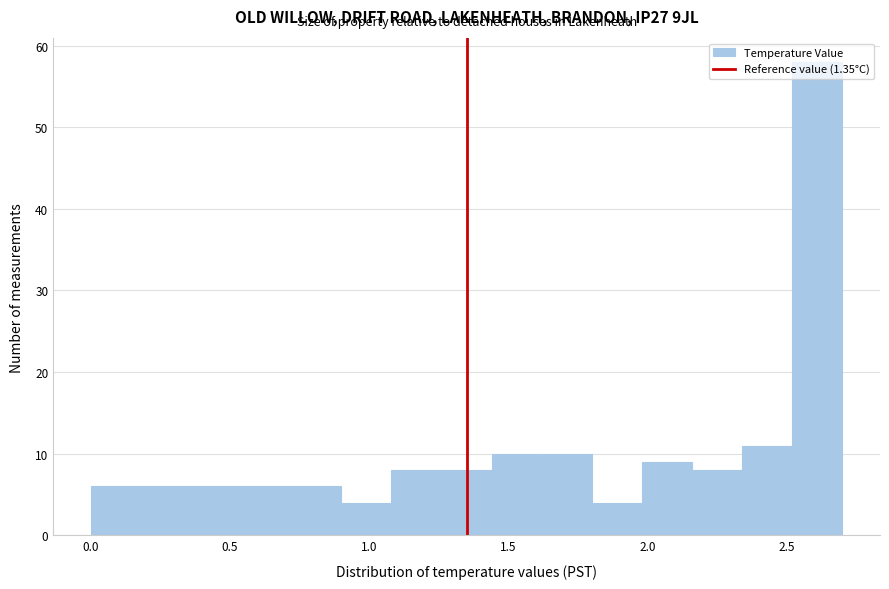

Read against the x-axis, roughly where is the centre of the tallest bar?

2.60